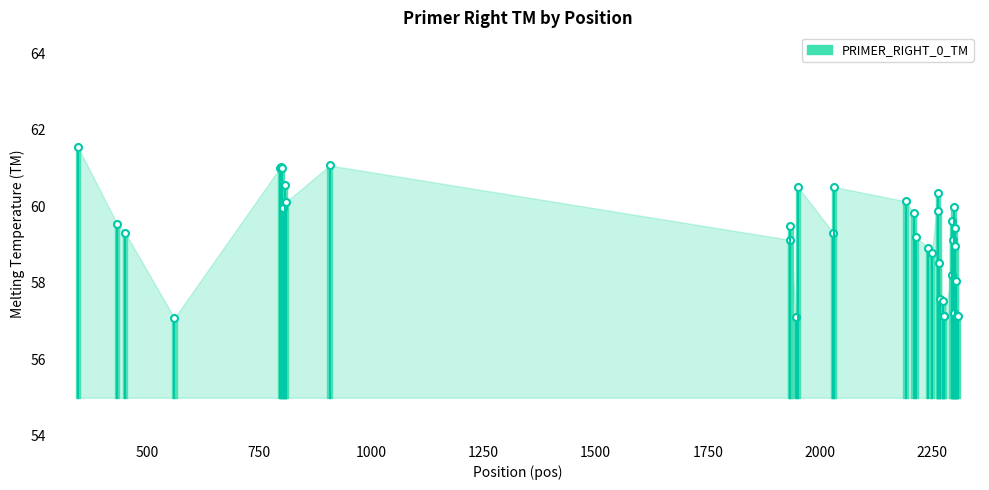

Reading left to right, extract all data points from this chart.

61.6	59.6	59.3	57.1	61.0	61.0	61.0	60.0	60.6	60.1	60.1	61.1	59.1	59.5	57.1	60.5	59.3	60.5	60.1	59.8	59.2	58.9	58.8	60.3	59.9	58.5	57.6	57.5	57.1	57.1	58.2	59.6	59.1	60.0	57.2	59.4	59.0	58.0	57.1	57.1